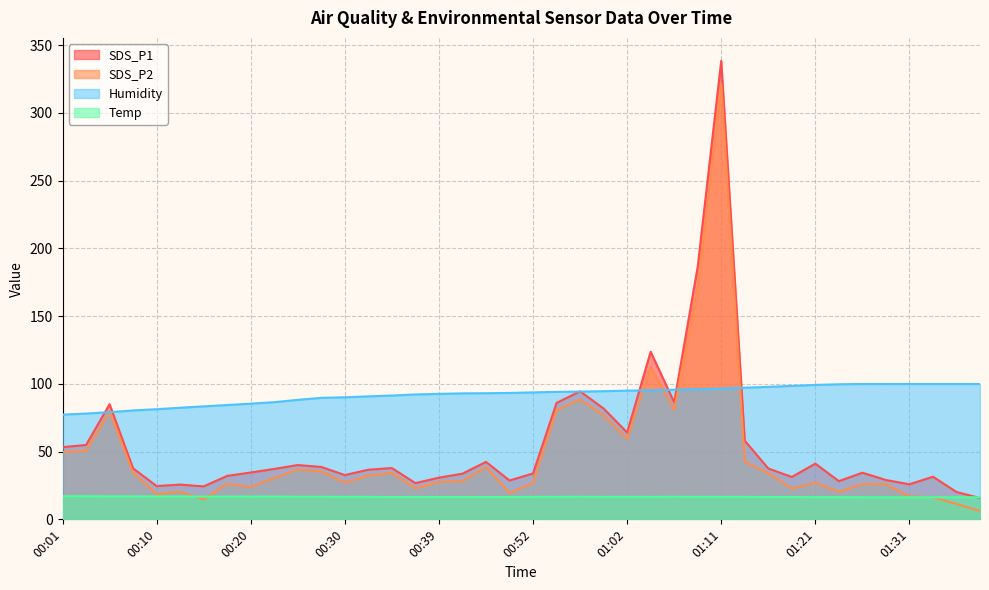

Reading left to right, list all the values displayed in this chart.

SDS_P1: 00:01=53.3	00:03=54.9	00:05=85.0	00:08=37.6	00:10=24.6	00:13=25.6	00:15=24.3	00:18=32.1	00:20=34.6	00:22=37.2	00:25=40.1	00:27=38.7	00:30=32.7	00:32=36.6	00:35=37.9	00:37=26.7	00:39=30.8	00:42=33.7	00:44=42.4	00:47=28.7	00:52=33.9	00:54=86.0	00:57=94.5	00:59=81.8	01:02=64.1	01:04=123.7	01:06=86.4	01:09=186.5	01:11=338.5	01:14=58.1	01:16=37.5	01:19=31.3	01:21=41.1	01:24=28.2	01:26=34.4	01:28=29.0	01:31=25.9	01:33=31.5	01:36=20.2	01:38=15.7
SDS_P2: 00:01=49.7	00:03=50.6	00:05=79.6	00:08=34.4	00:10=18.5	00:13=20.4	00:15=14.7	00:18=26.4	00:20=23.9	00:22=30.6	00:25=36.8	00:27=35.3	00:30=27.1	00:32=32.3	00:35=34.2	00:37=22.9	00:39=27.6	00:42=28.2	00:44=38.6	00:47=19.5	00:52=26.9	00:54=80.6	00:57=88.6	00:59=76.7	01:02=59.5	01:04=112.6	01:06=80.9	01:09=171.4	01:11=321.6	01:14=42.5	01:16=34.2	01:19=22.8	01:21=27.0	01:24=20.4	01:26=26.0	01:28=25.9	01:31=17.0	01:33=16.4	01:36=11.4	01:38=6.1
Humidity: 00:01=77.3	00:03=78.1	00:05=79.1	00:08=80.4	00:10=81.3	00:13=82.4	00:15=83.4	00:18=84.4	00:20=85.4	00:22=86.5	00:25=88.2	00:27=89.7	00:30=90.1	00:32=90.8	00:35=91.4	00:37=92.2	00:39=92.6	00:42=93.0	00:44=93.1	00:47=93.3	00:52=93.7	00:54=94.1	00:57=94.3	00:59=94.6	01:02=95.0	01:04=95.3	01:06=95.7	01:09=96.0	01:11=96.5	01:14=97.2	01:16=97.8	01:19=98.5	01:21=99.2	01:24=99.7	01:26=99.9	01:28=99.9	01:31=99.9	01:33=99.9	01:36=99.9	01:38=99.9
Temp: 00:01=17.1	00:03=17.1	00:05=17.0	00:08=17.0	00:10=16.9	00:13=16.9	00:15=16.8	00:18=16.8	00:20=16.8	00:22=16.8	00:25=16.7	00:27=16.7	00:30=16.6	00:32=16.6	00:35=16.5	00:37=16.5	00:39=16.5	00:42=16.5	00:44=16.5	00:47=16.5	00:52=16.6	00:54=16.6	00:57=16.7	00:59=16.6	01:02=16.6	01:04=16.6	01:06=16.7	01:09=16.6	01:11=16.6	01:14=16.6	01:16=16.5	01:19=16.5	01:21=16.4	01:24=16.4	01:26=16.3	01:28=16.3	01:31=16.3	01:33=16.3	01:36=16.3	01:38=16.3